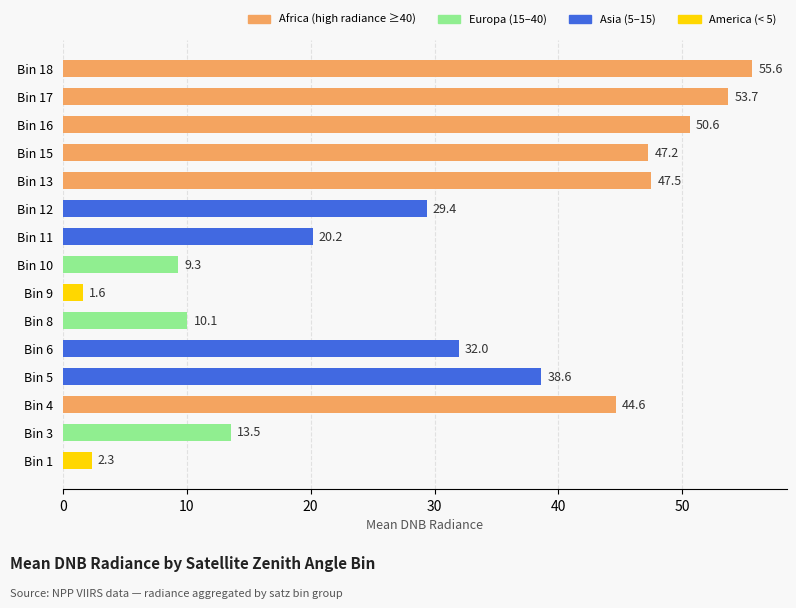

What is the greatest value displayed?

55.6